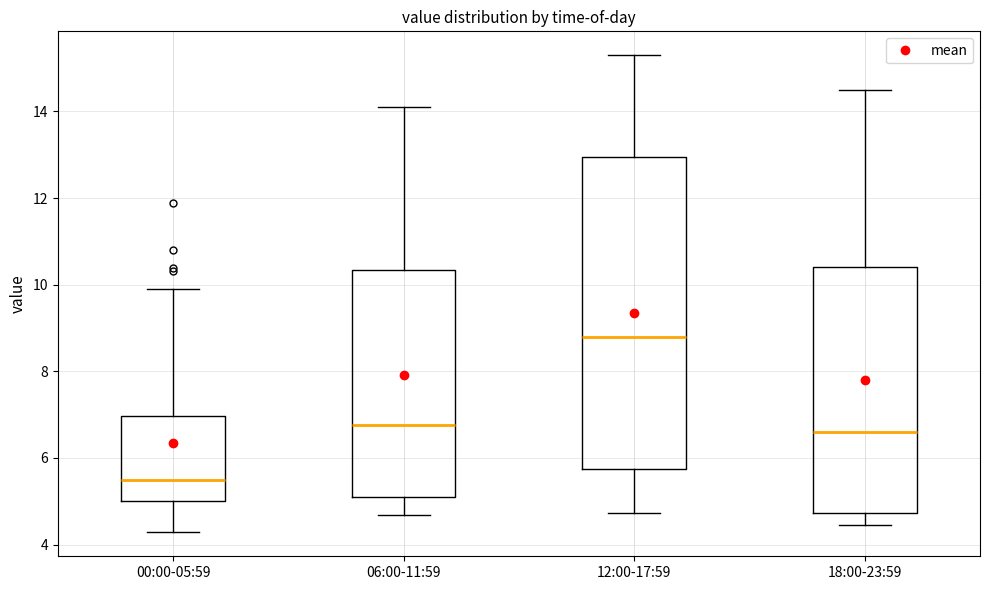

Where does the upper whisker of the box for 06:00-11:59 end on the y-axis? The values are not printed on the chart, so give them approximately, as read against the axis.

14.2